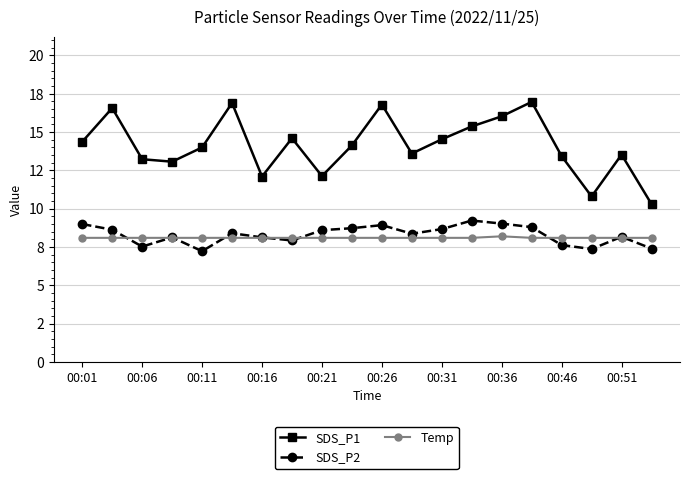

True or false: SDS_P1 and Temp cross at least once.

False